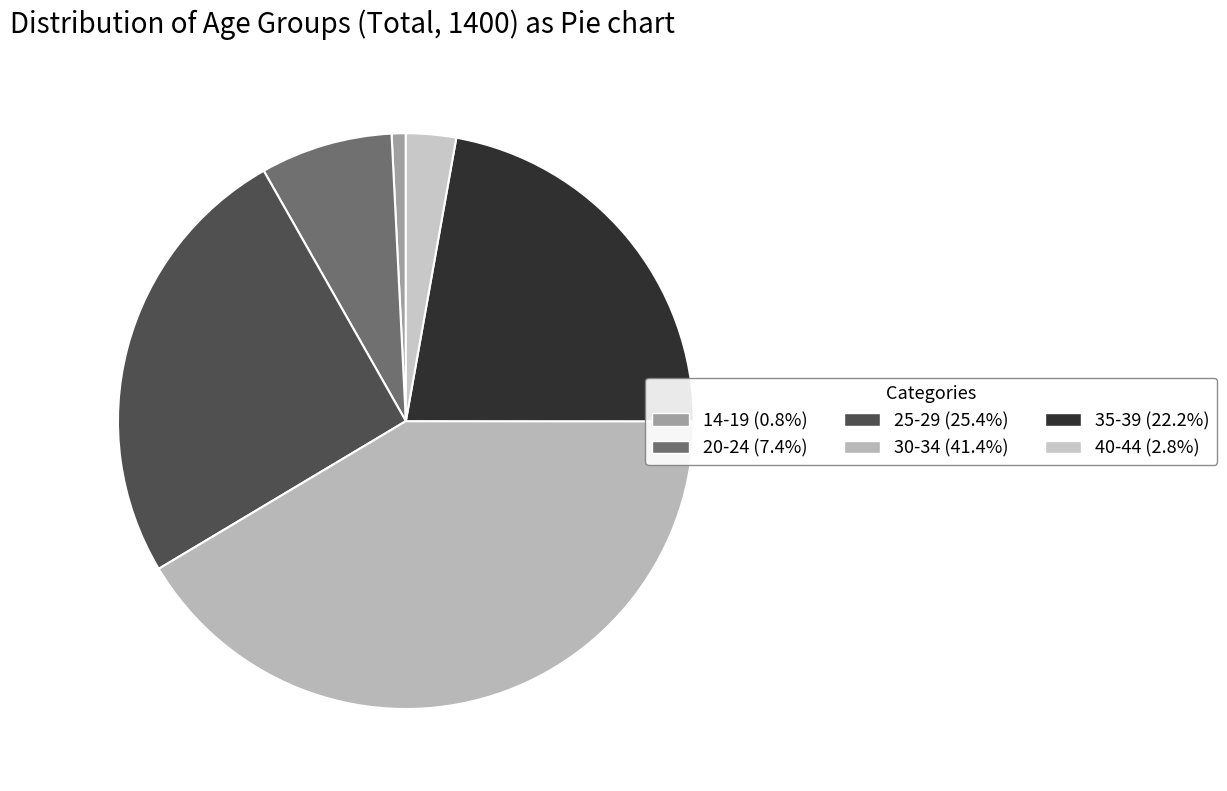

What is the smallest slice in the pie chart?

14-19